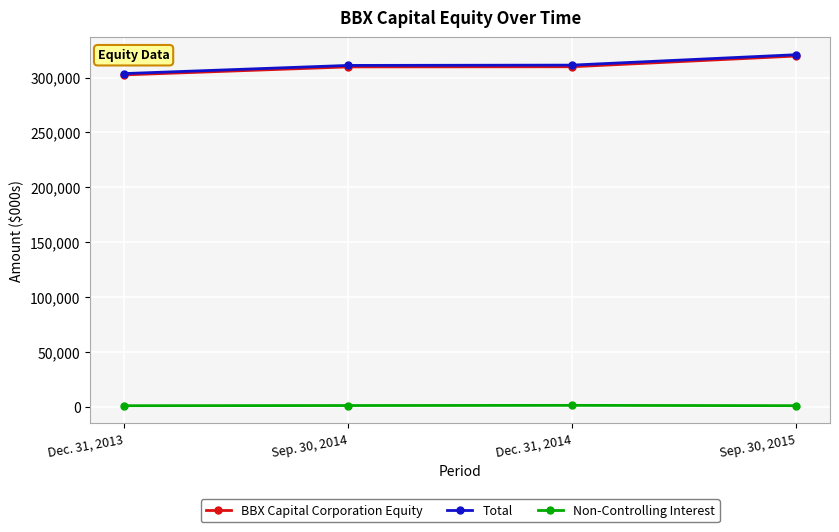

What is the highest value of the Non-Controlling Interest series?

1492